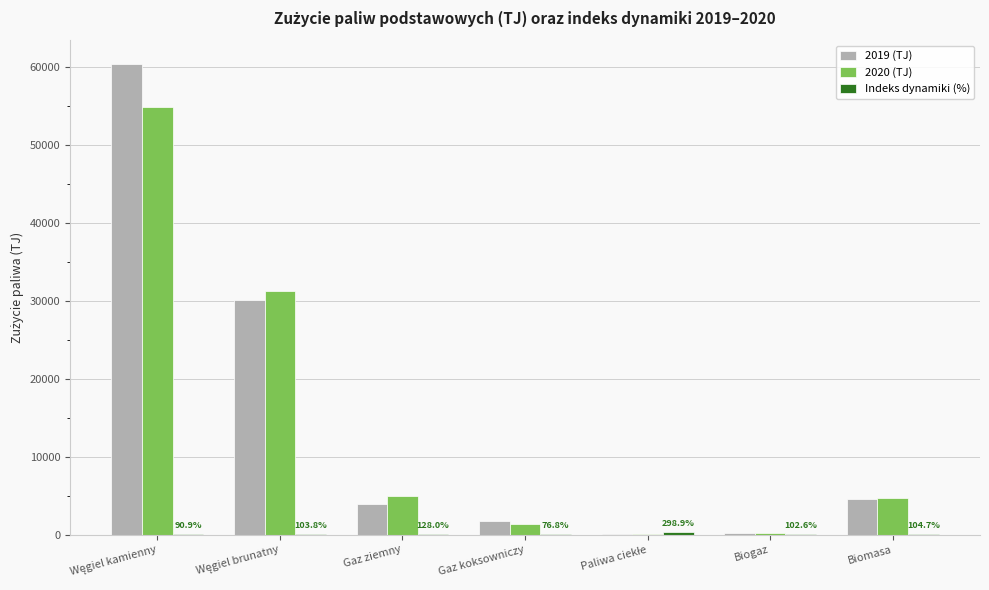

What is the sum of all 2019 (TJ) values?

100795.9